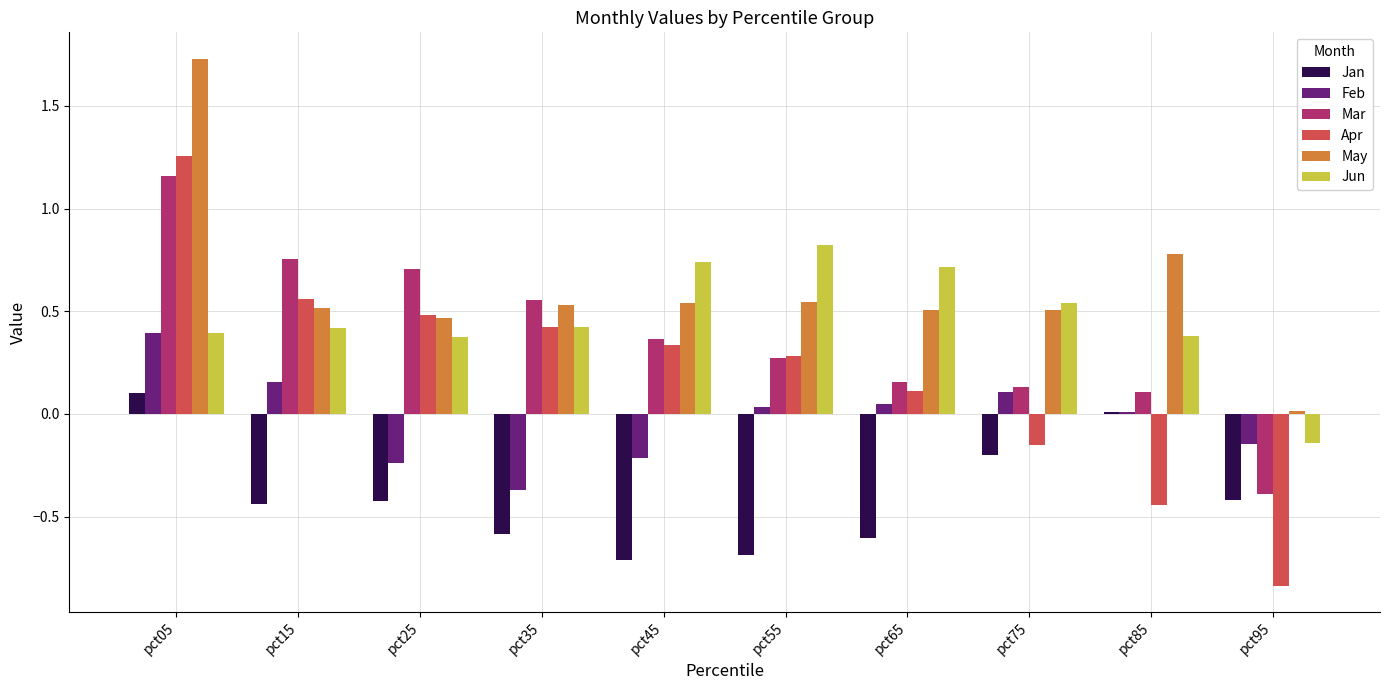

What is the sum of all Jan values?

-4.0